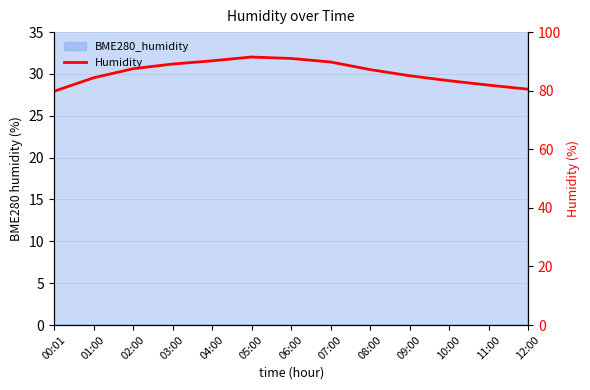

Which category has the lowest value across all series?

00:01